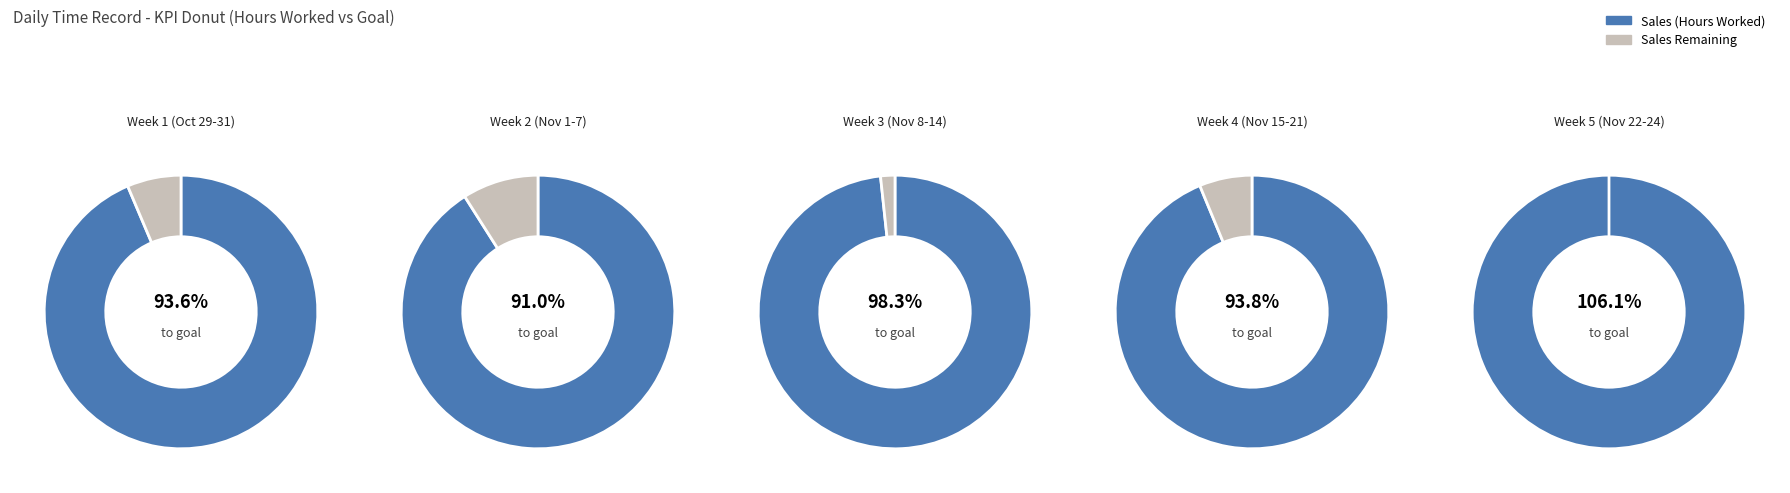

Does 5-Fri account for over 50% of the chart?

No